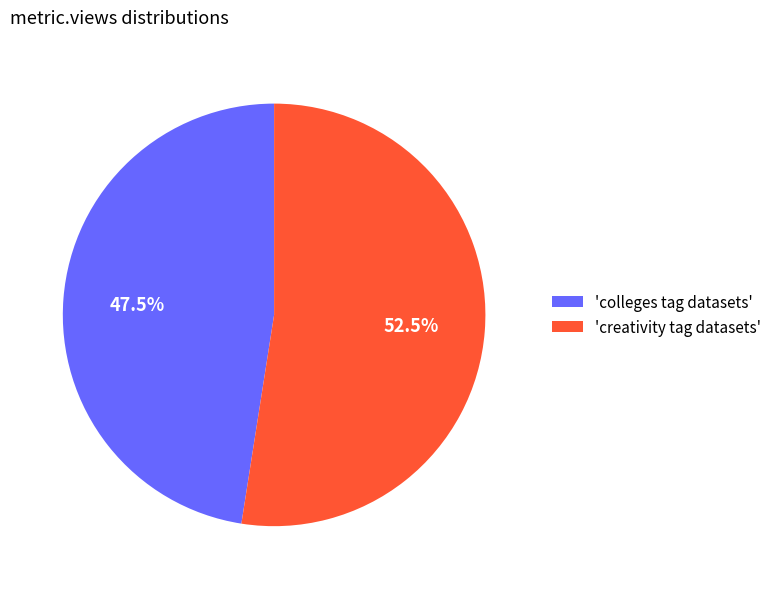

Combined, what portion of the pie is 'creativity tag datasets' and 'colleges tag datasets'?

100.0%